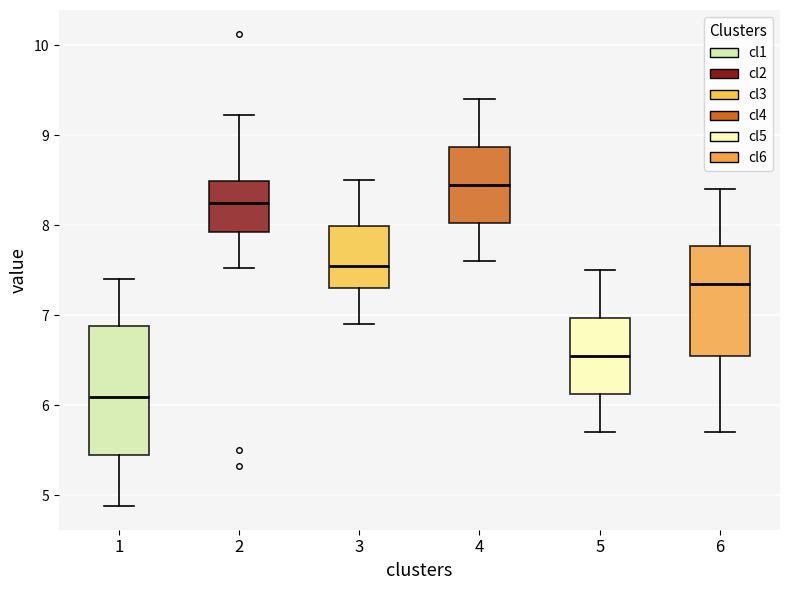

Which box has the lowest median line?

1